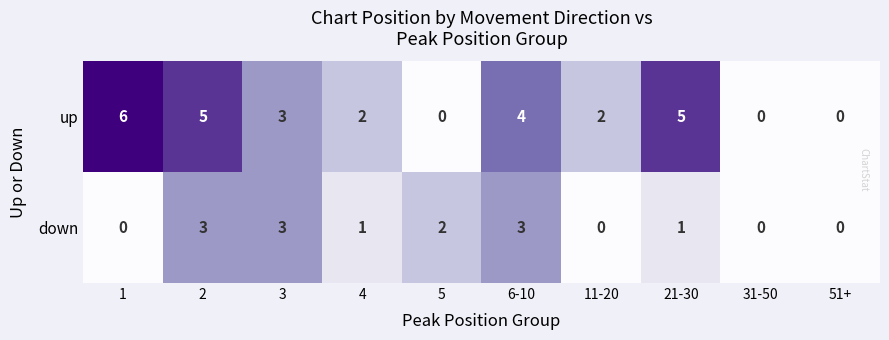

What is the greatest value displayed?

6